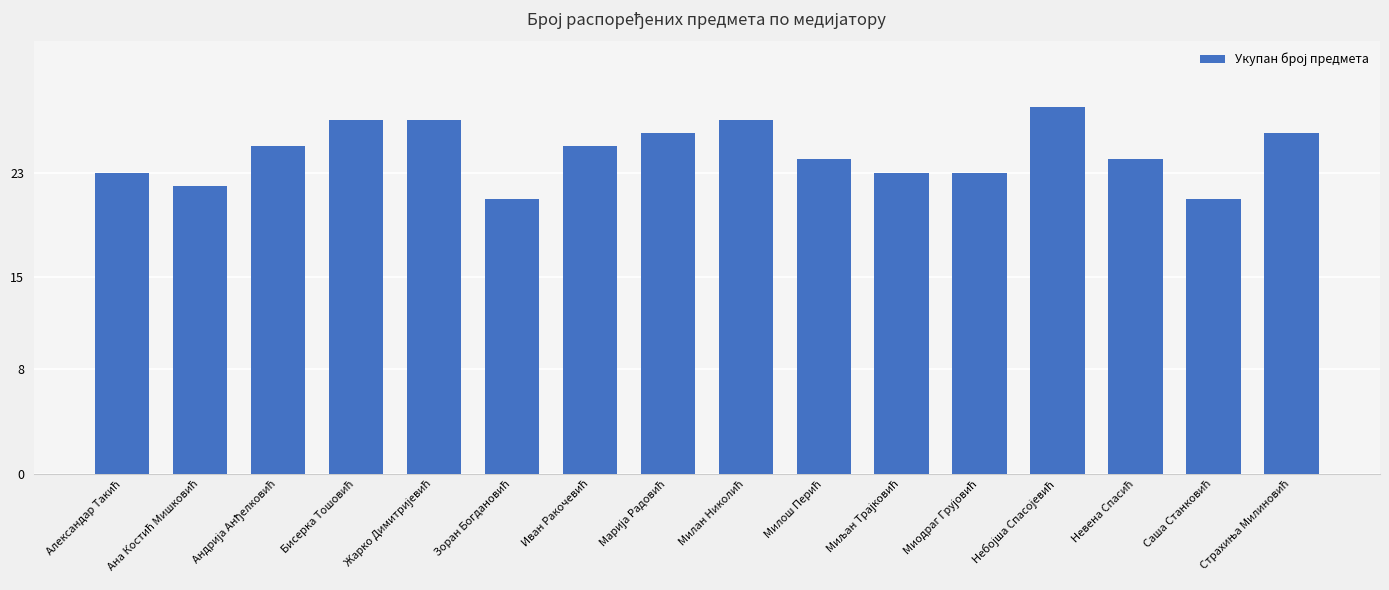

What is the difference between the maximum and minimum values?

7